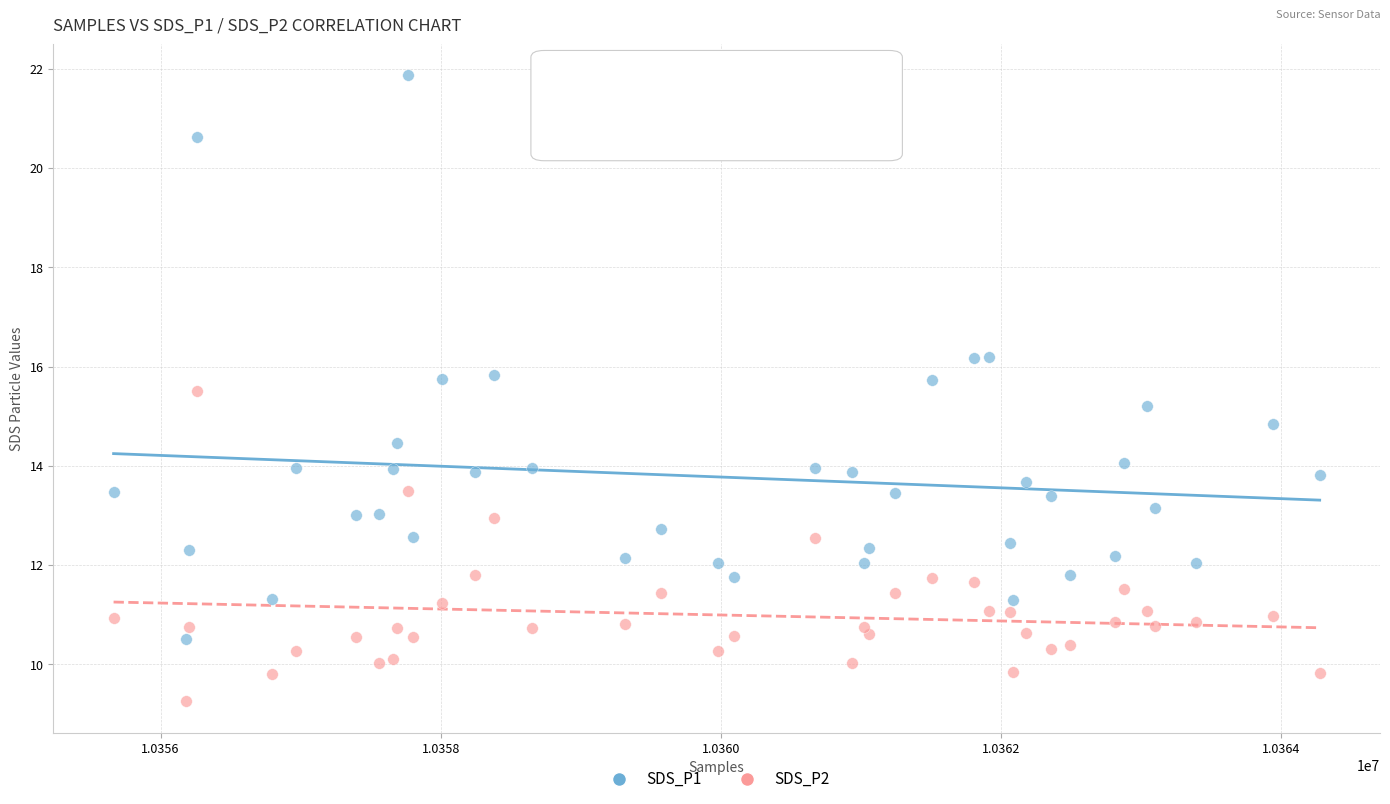

Which series reaches the maximum Y coordinate?

SDS_P1